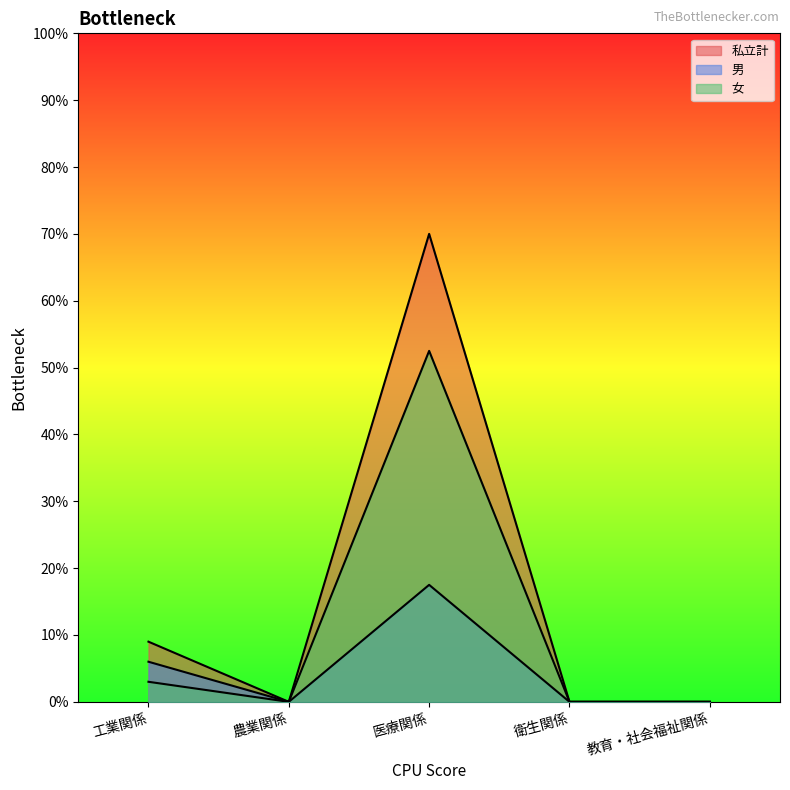

True or false: 男 and 私立計 intersect in this chart.

False